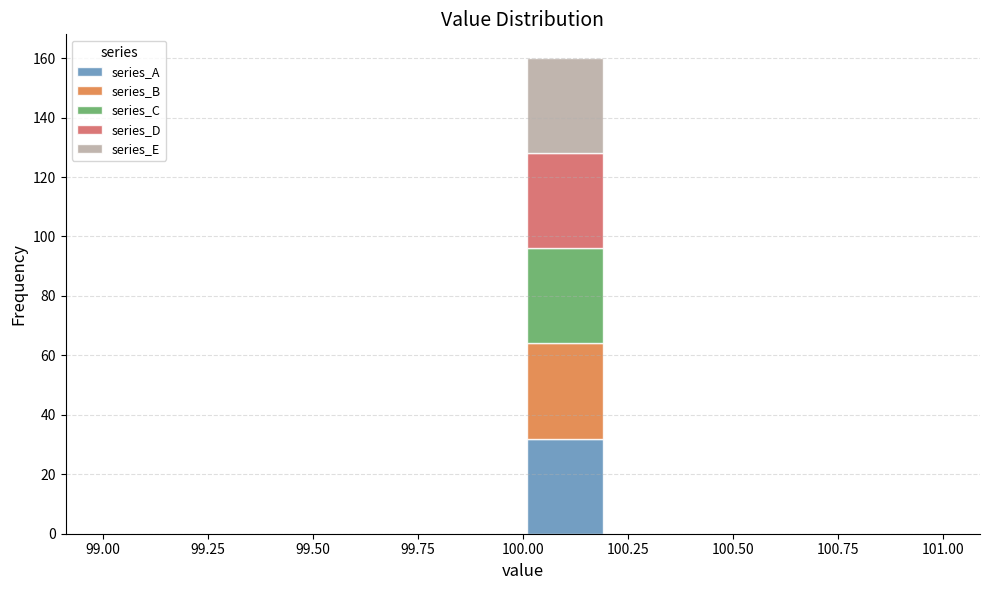

Reading left to right, list every stacked bar in this chart as the range it spans on the x-axis followed by its total height. The values are not printed on the chart, so give them approximately, as read against the axis.

99.0 to 99.2: 0
99.2 to 99.4: 0
99.4 to 99.6: 0
99.6 to 99.8: 0
99.8 to 100.0: 0
100.0 to 100.2: 160
100.2 to 100.4: 0
100.4 to 100.6: 0
100.6 to 100.8: 0
100.8 to 101.0: 0